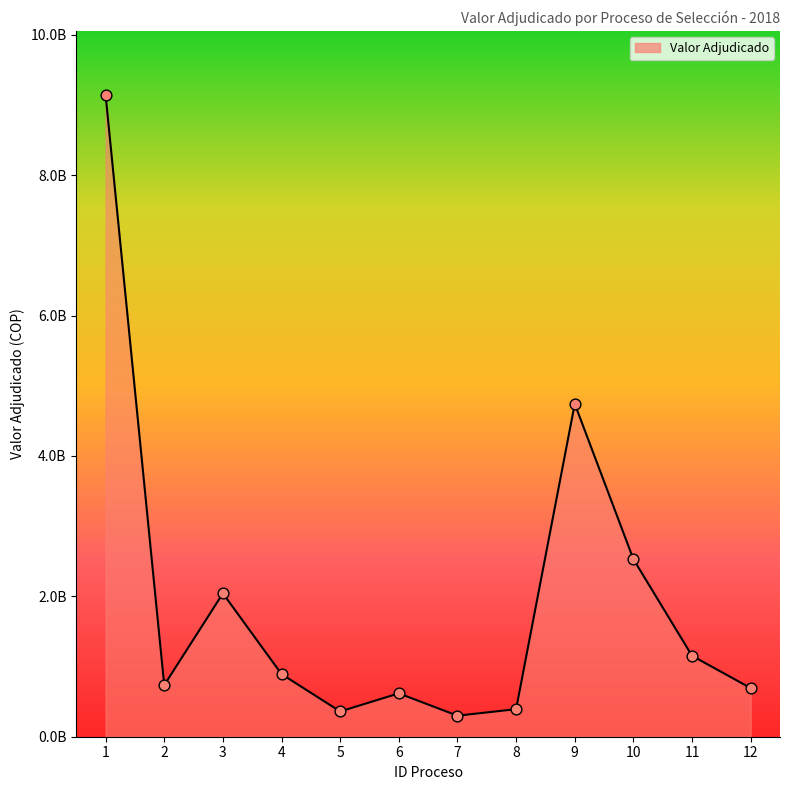

Which has a higher value, 7 or 4?

4